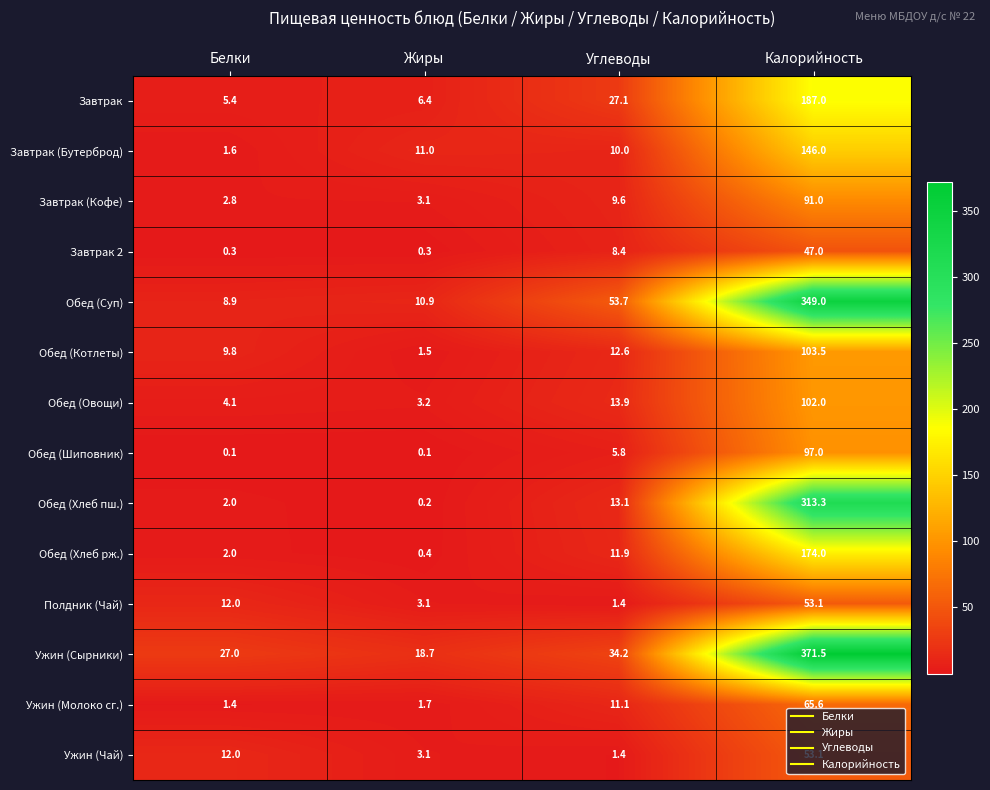

Between Белки and Жиры, which series saw the biggest shift?

Завтрак (Бутерброд)